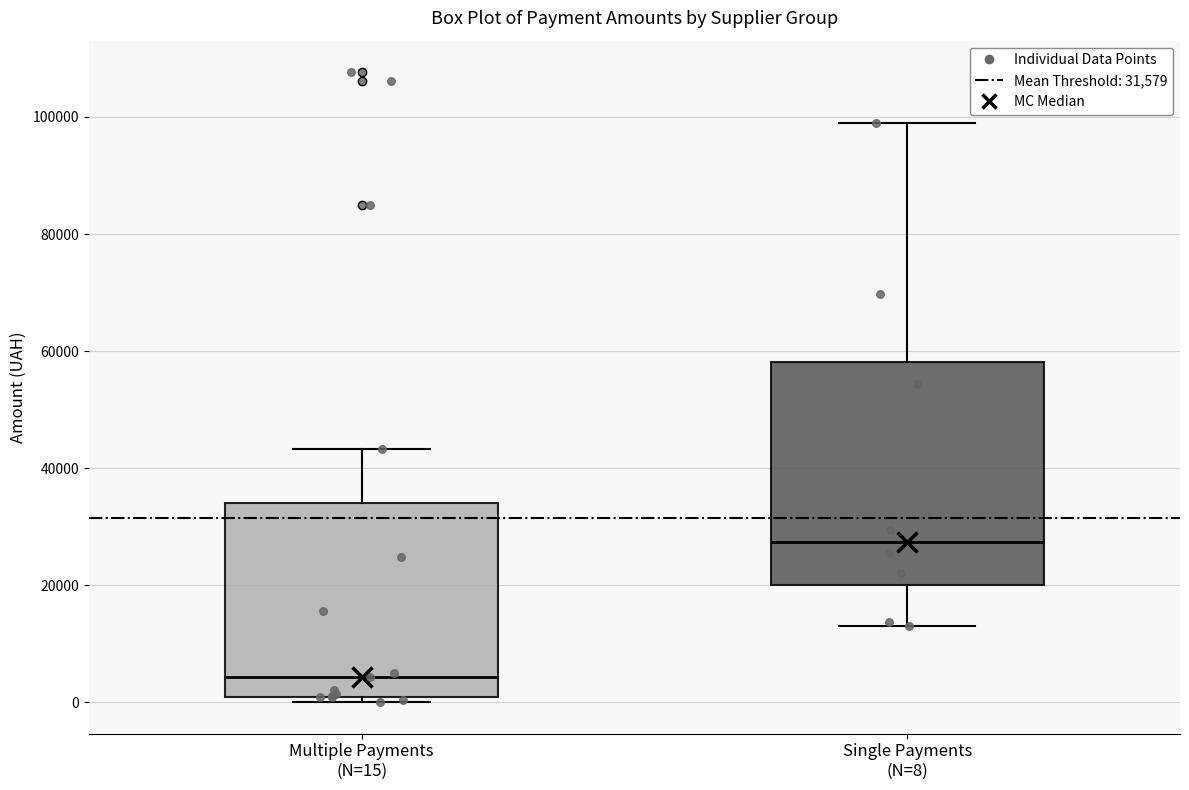

Which box has the lowest median line?

Multiple Payments (N=15)